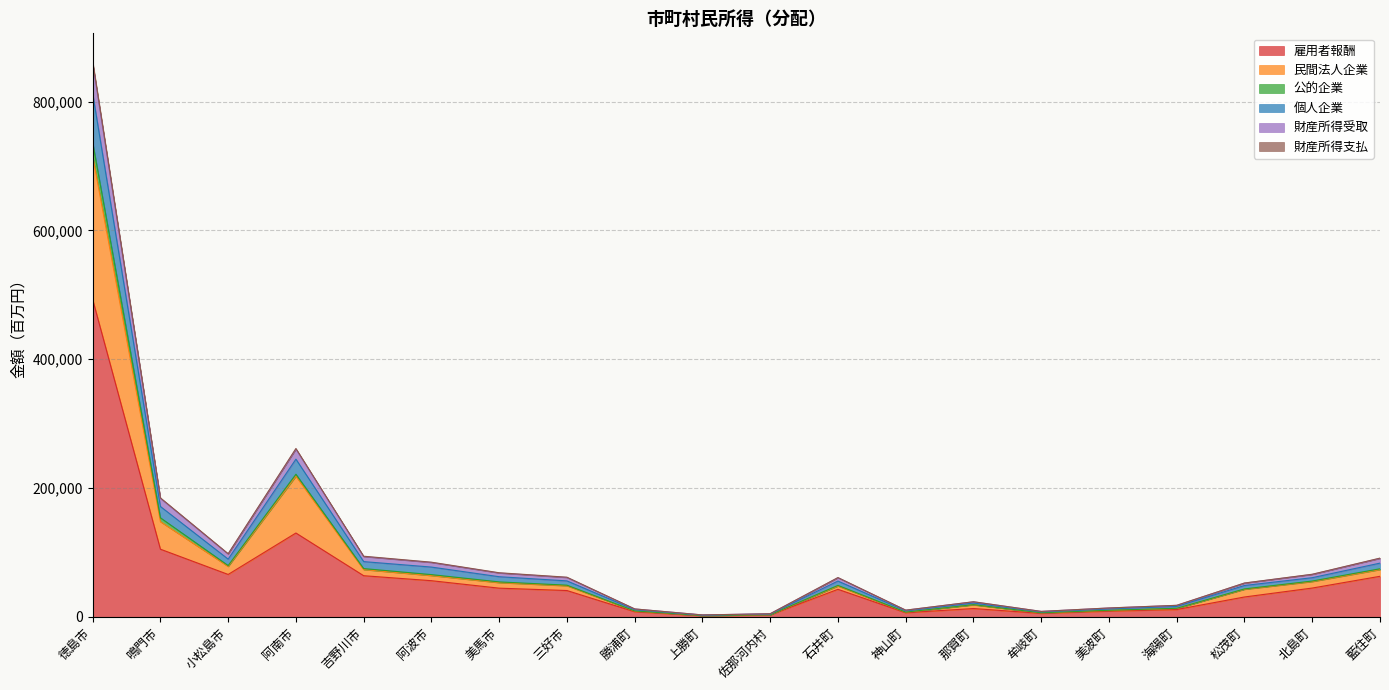

True or false: 雇用者報酬 has a value of 5423 at 牟岐町.

True